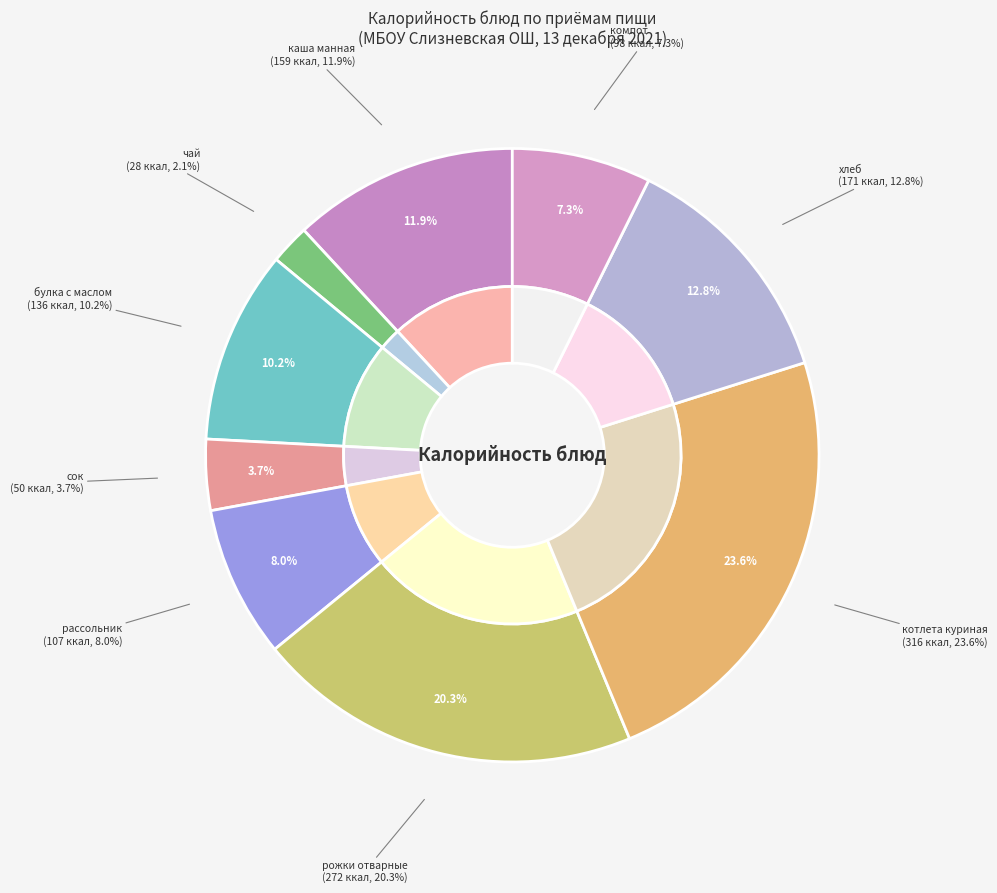

What is the change in value from булка с маслом to рассольник?

-29